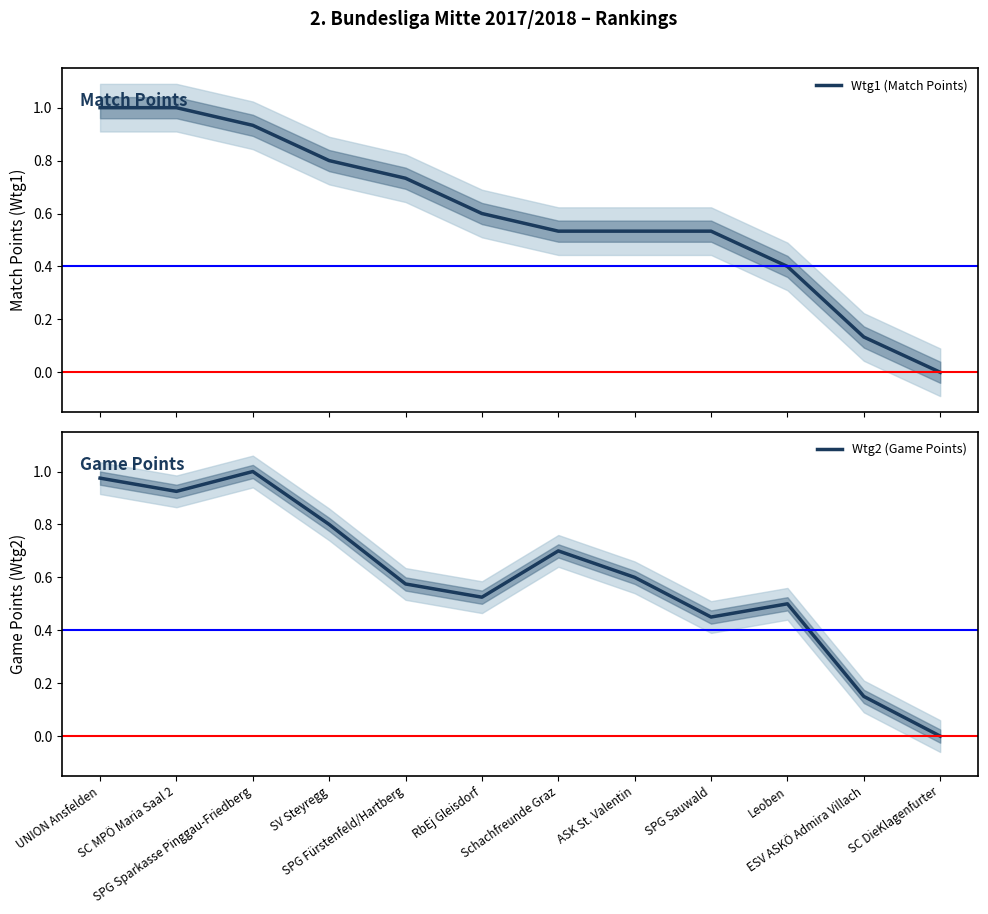

Is this an area chart (filled region under the line)?

No